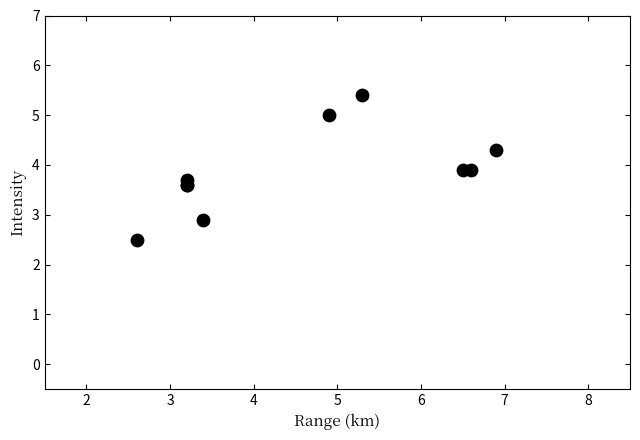

What Y value in the scatter plot is closest to 3?

2.9